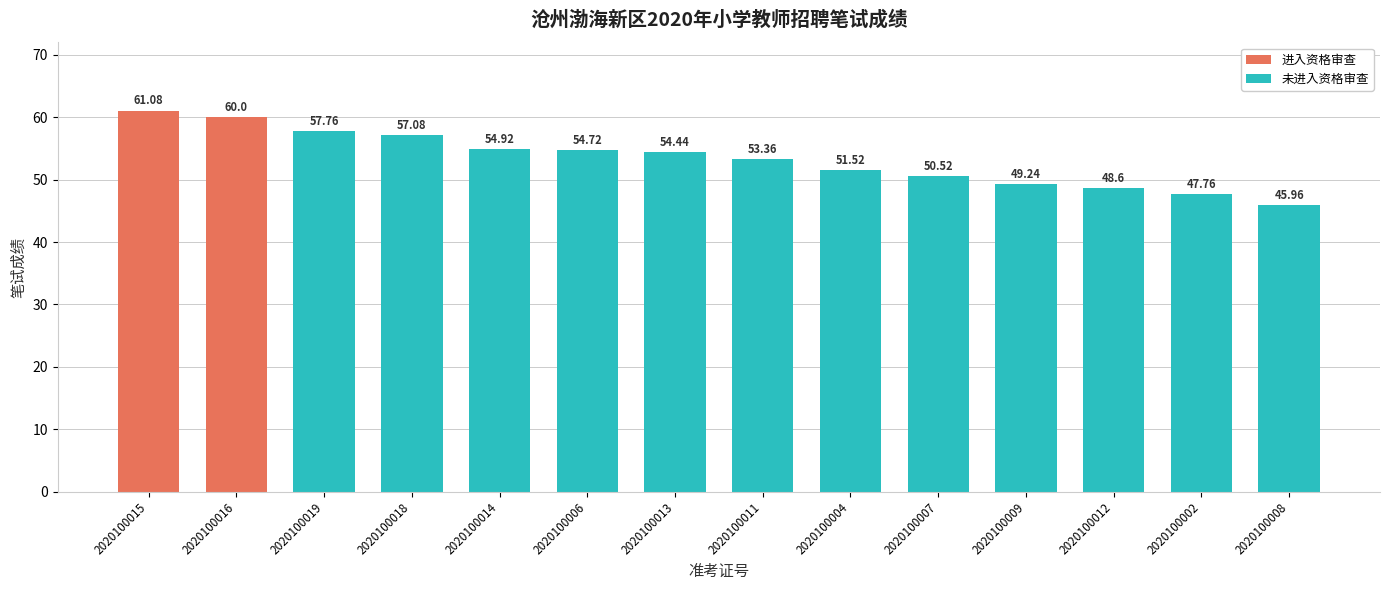

What is the maximum value shown in the chart?

61.1